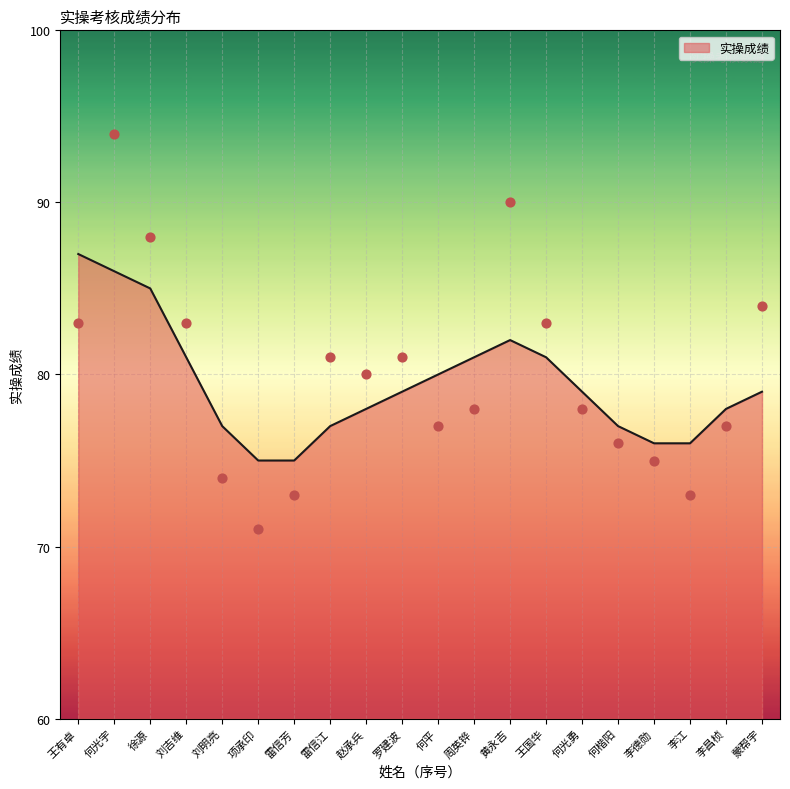

Between 赵承兵 and 何楷阳, which is larger?

赵承兵